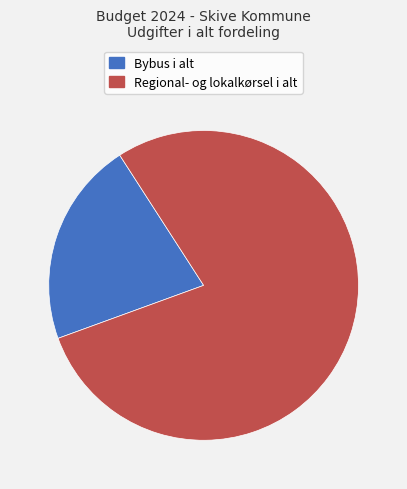

Between Bybus i alt and Regional- og lokalkørsel i alt, which is larger?

Regional- og lokalkørsel i alt